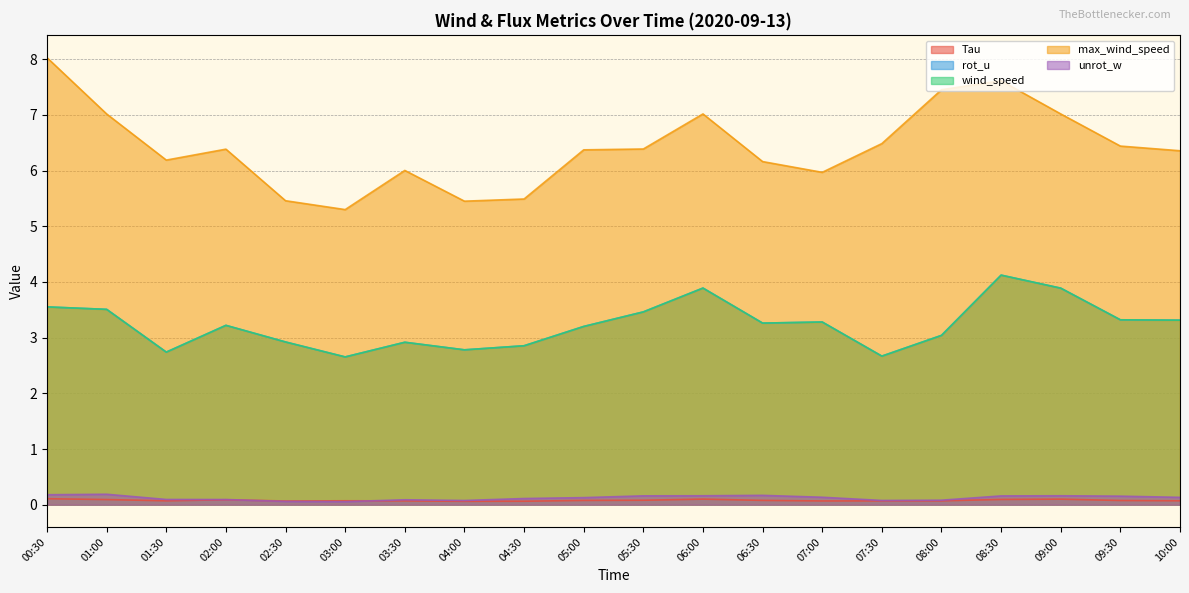

In rot_u, how many points are higher than both neighbors (excluding endpoints)?

5